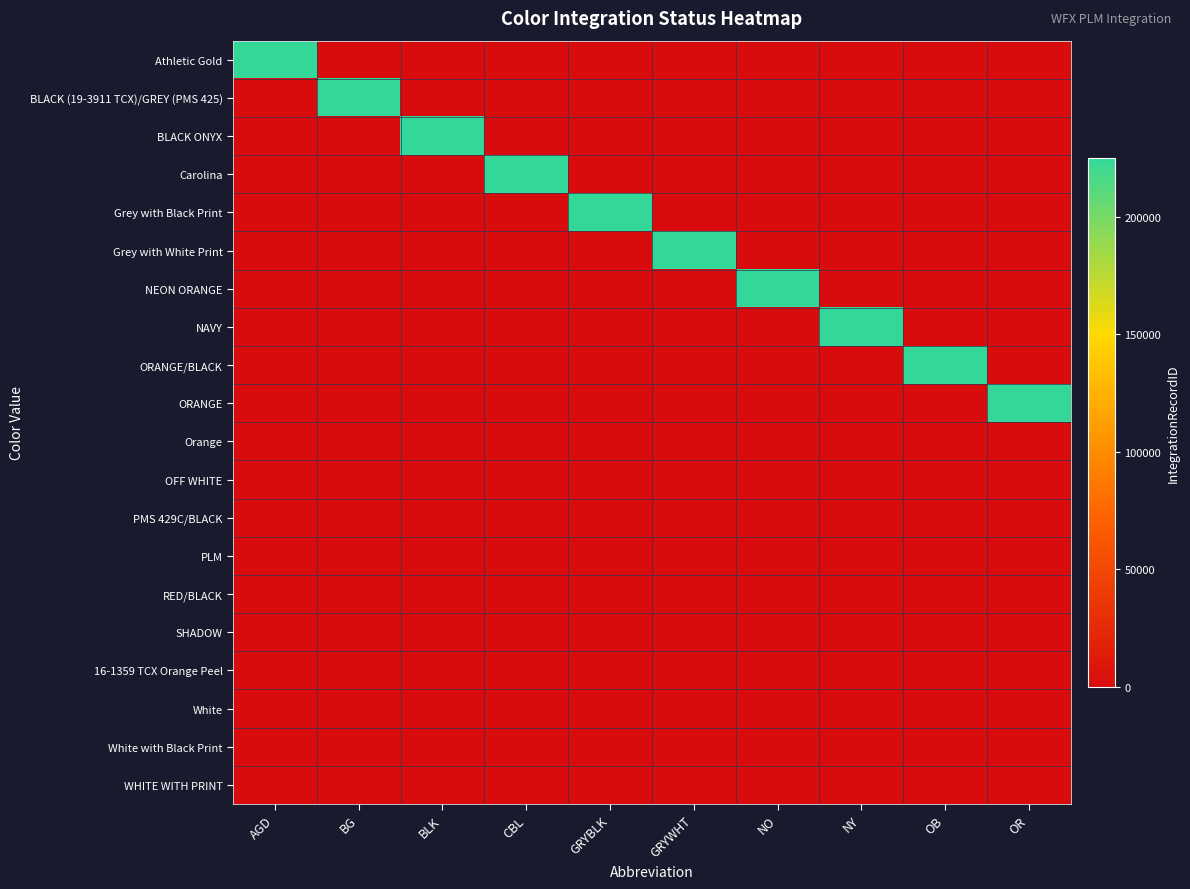

Which has a higher value, OR or BG?

OR